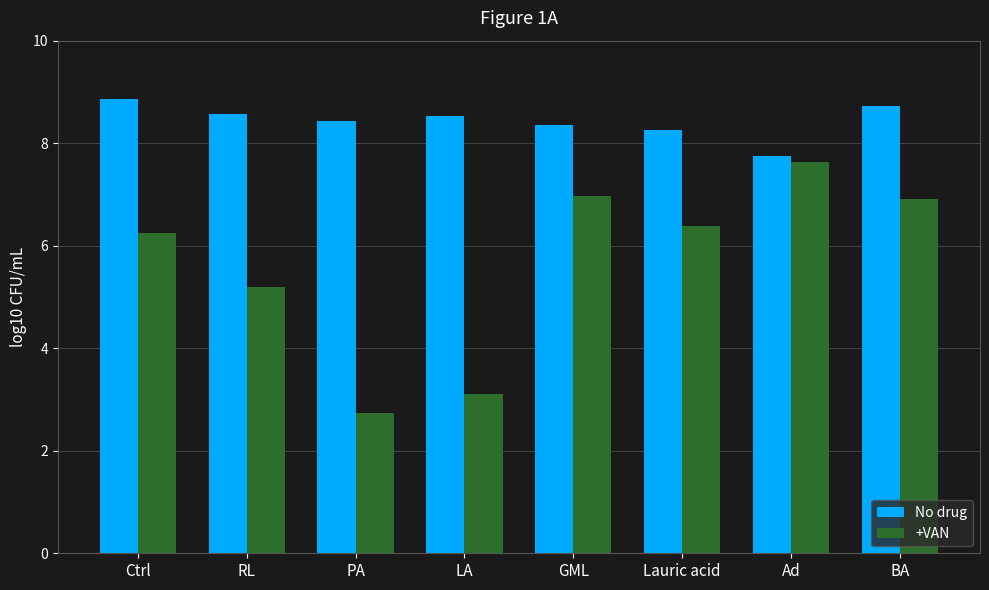

What is the difference between the maximum and minimum values in the No drug series?

1.1